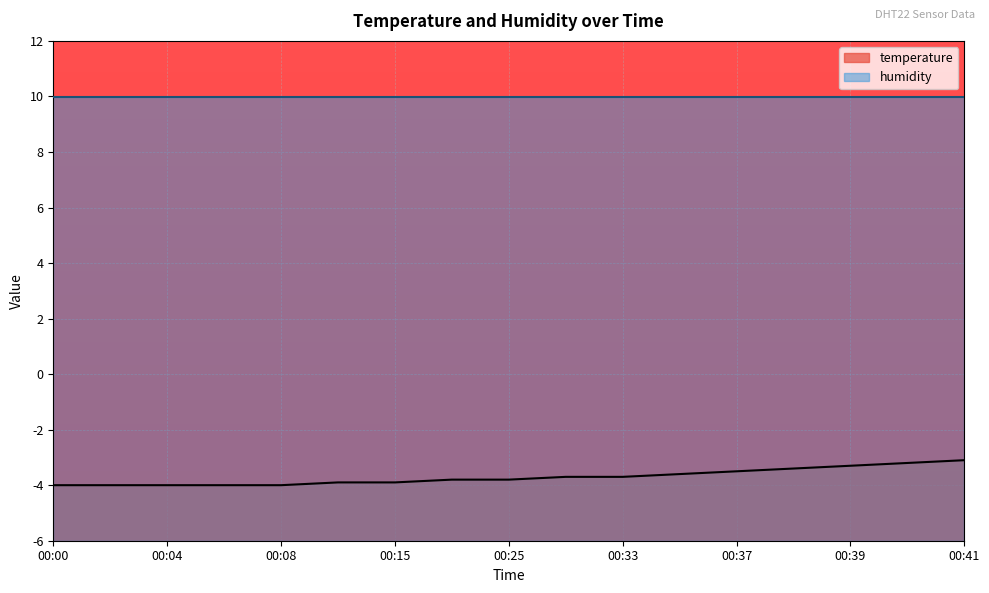

List the labels in order of value, largest first.

00:41, 00:40, 00:39, 00:38, 00:37, 00:35, 00:30, 00:33, 00:20, 00:25, 00:10, 00:15, 00:00, 00:02, 00:04, 00:06, 00:08